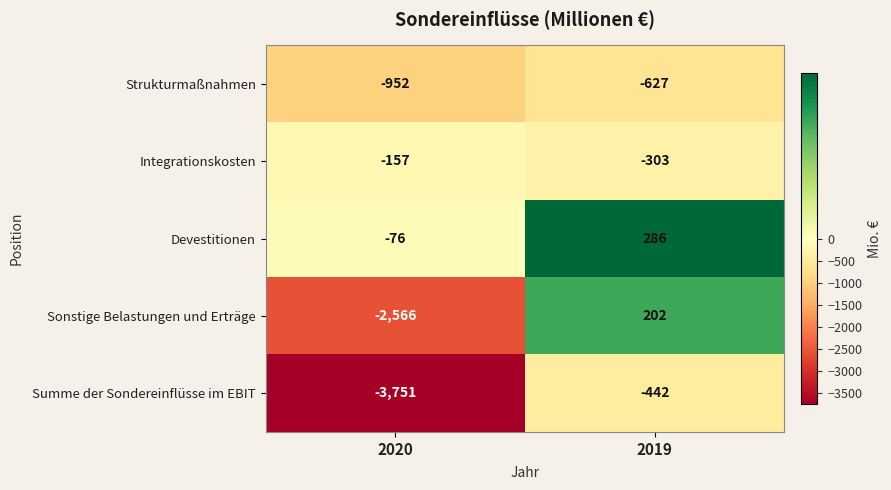

At which category does the chart reach its peak across all series?

2019